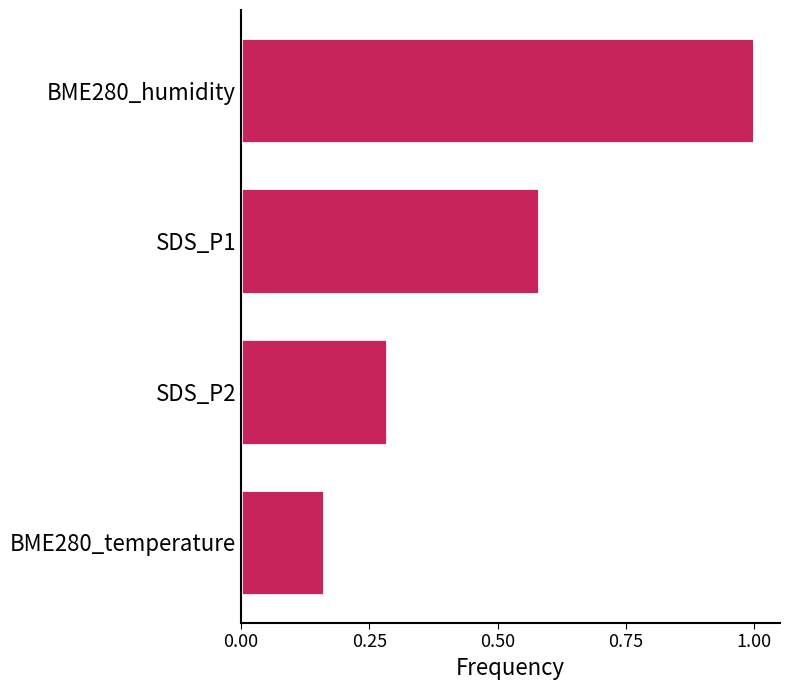

What is the average value?

0.5